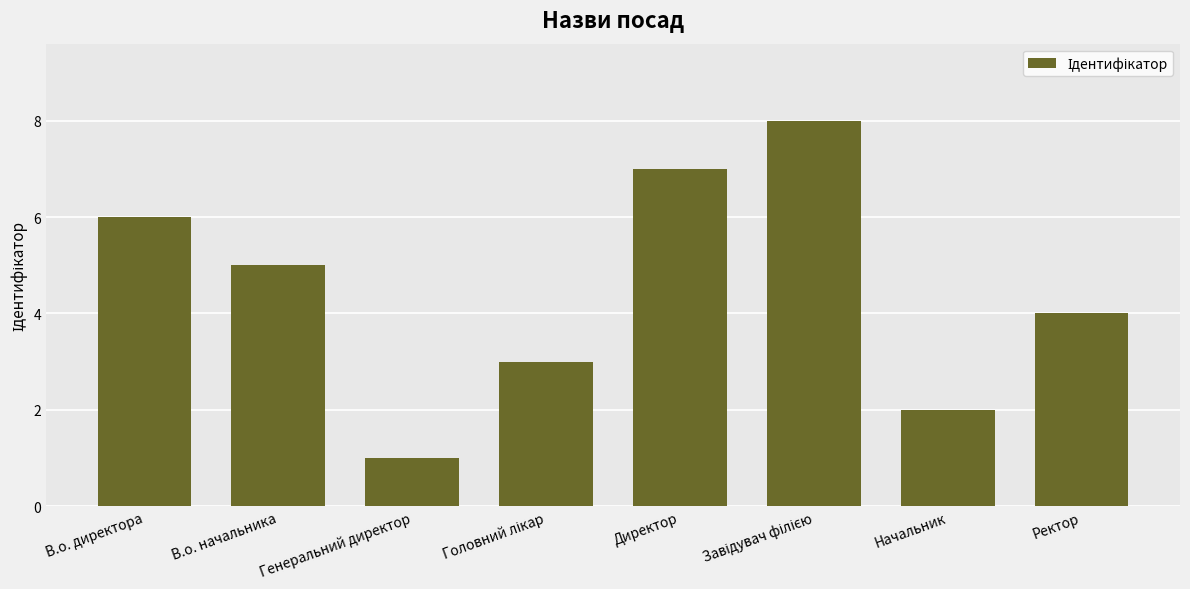

Count the values in the range 3 to 7.

5